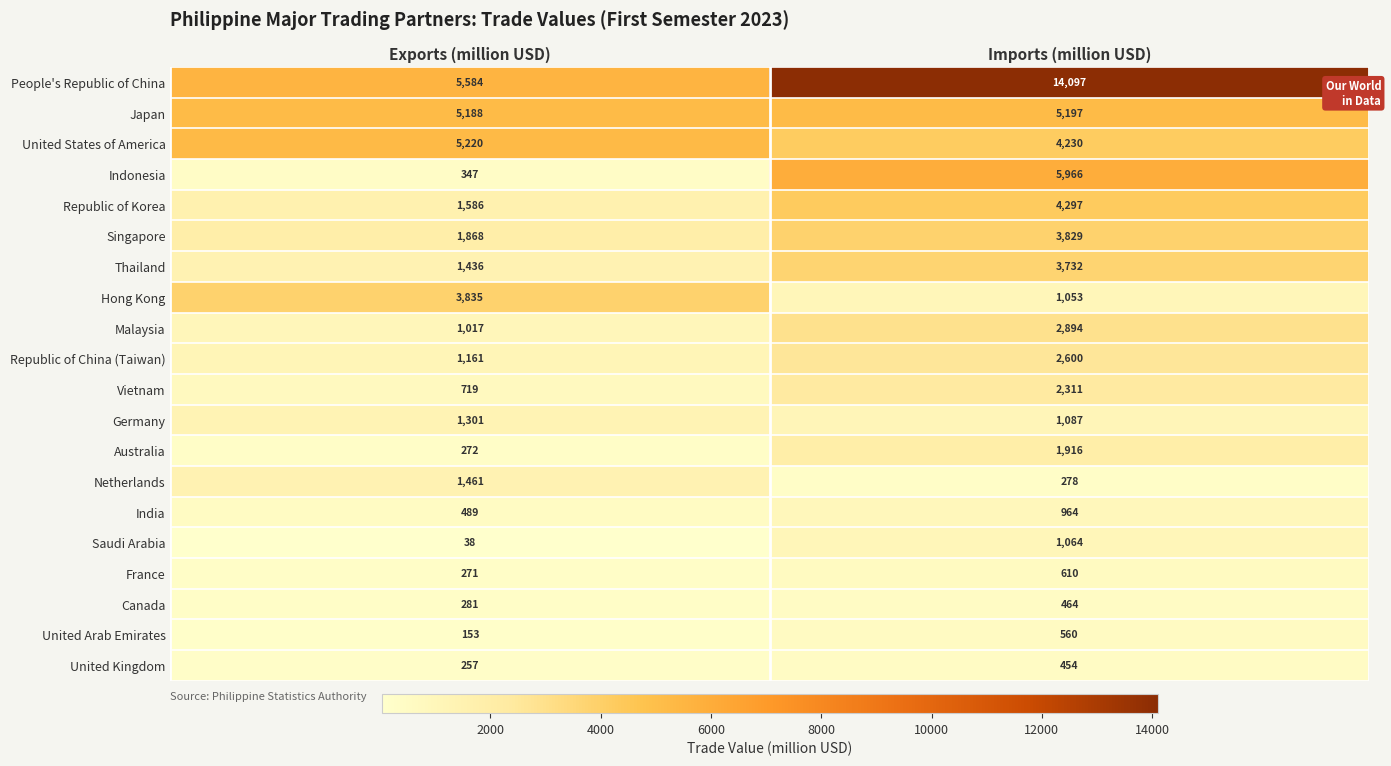

Between Exports (million USD) and Imports (million USD), which series saw the biggest shift?

People's Republic of China